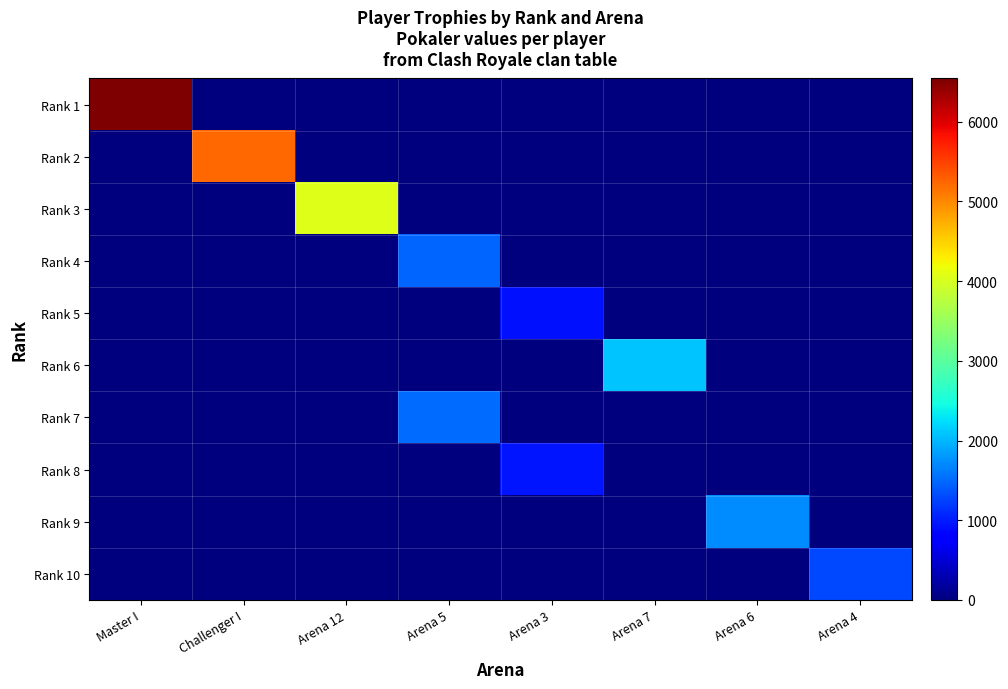

Which series has the widest spread of values?

Rank 1